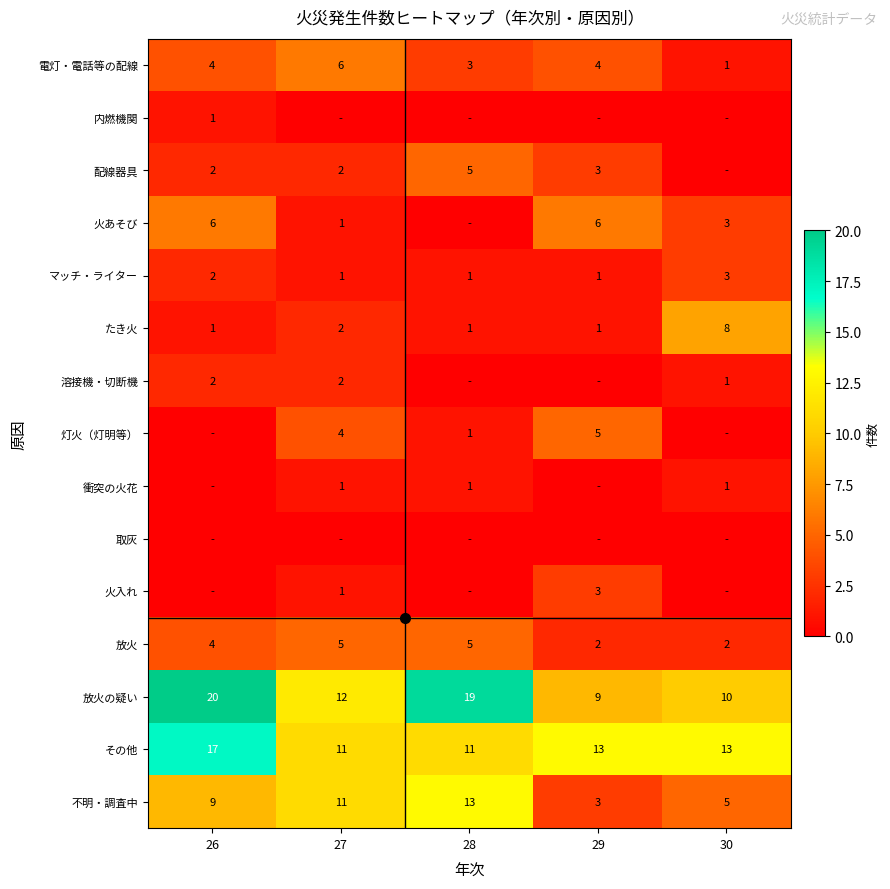

Where does the 放火 series first go above 4?

27